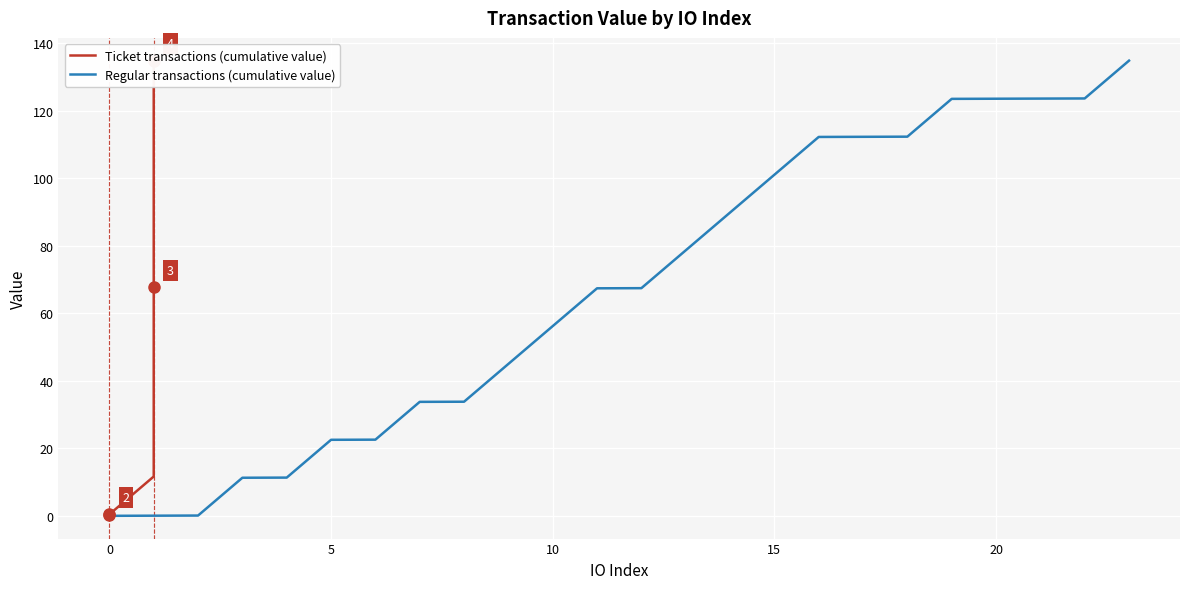

What is the greatest value displayed?

134.8